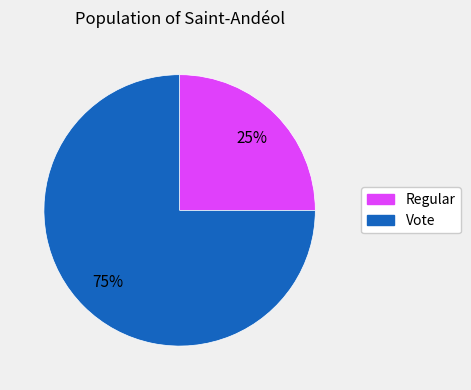

Is there a majority slice in this chart?

Yes